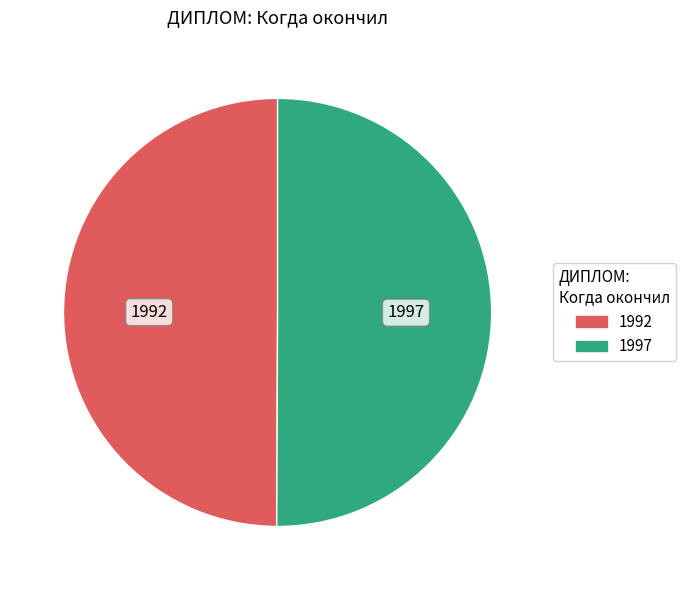

How many slices are in this pie chart?

2